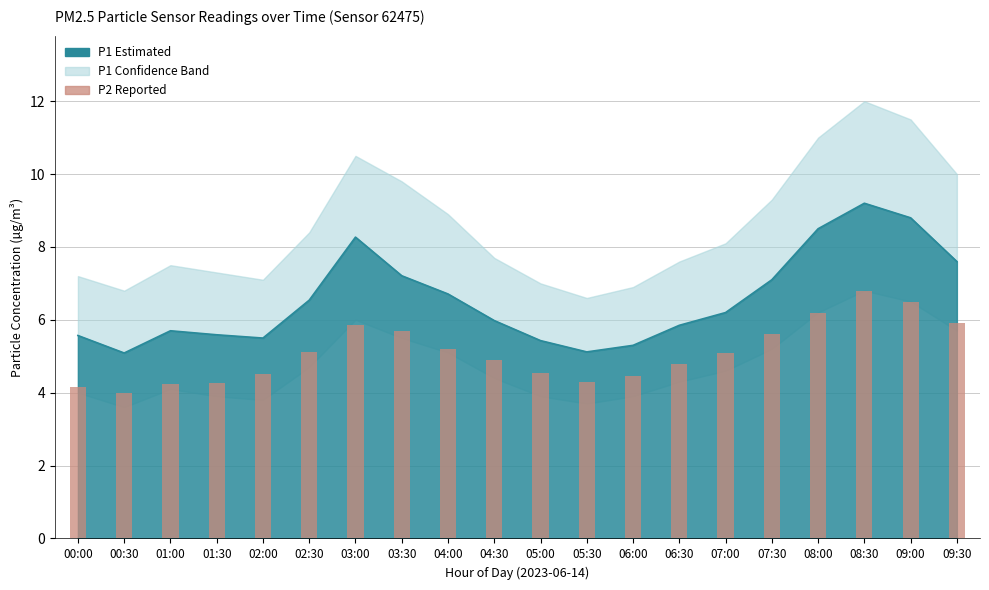

Reading left to right, extract all data points from this chart.

00:00=4.2	00:30=4.0	01:00=4.2	01:30=4.3	02:00=4.5	02:30=5.1	03:00=5.9	03:30=5.7	04:00=5.2	04:30=4.9	05:00=4.5	05:30=4.3	06:00=4.5	06:30=4.8	07:00=5.1	07:30=5.6	08:00=6.2	08:30=6.8	09:00=6.5	09:30=5.9